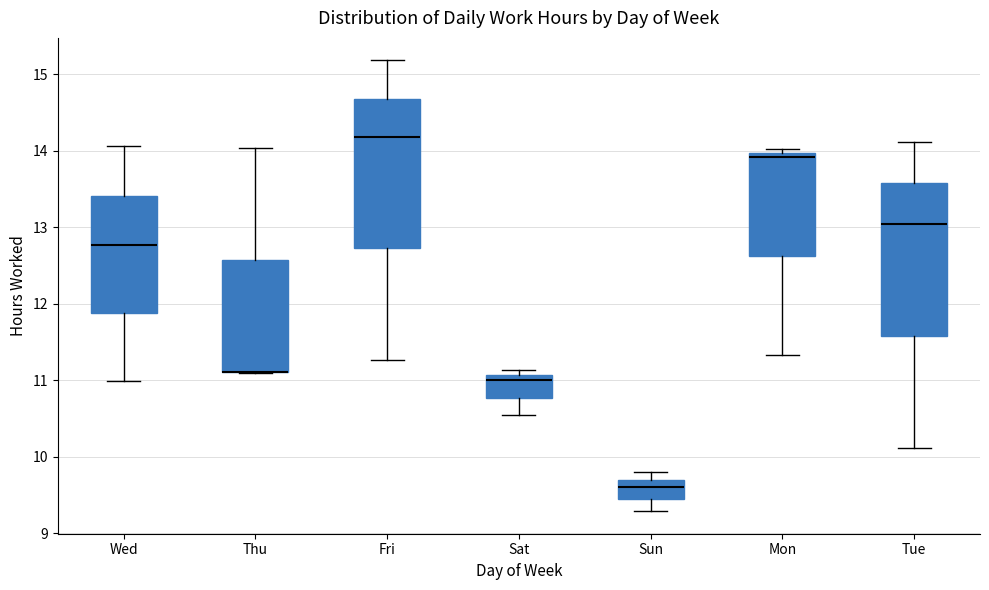

Where is the lower edge of the box for Sat on the y-axis? The values are not printed on the chart, so give them approximately, as read against the axis.

10.8